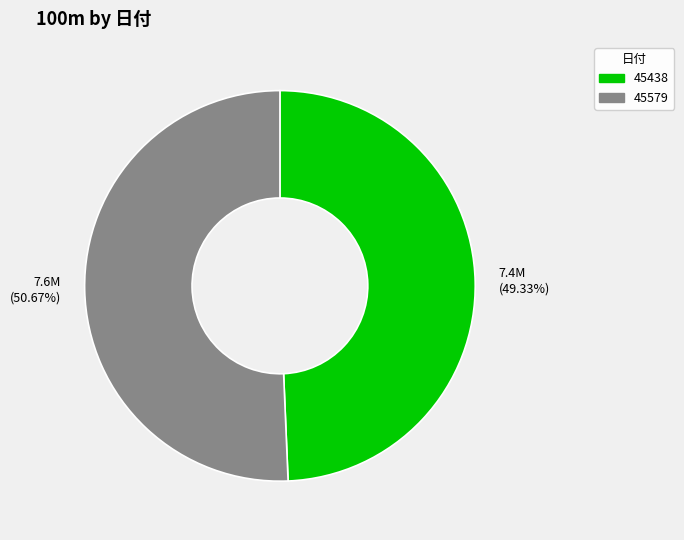

True or false: 45579 accounts for 51% of the total.

True